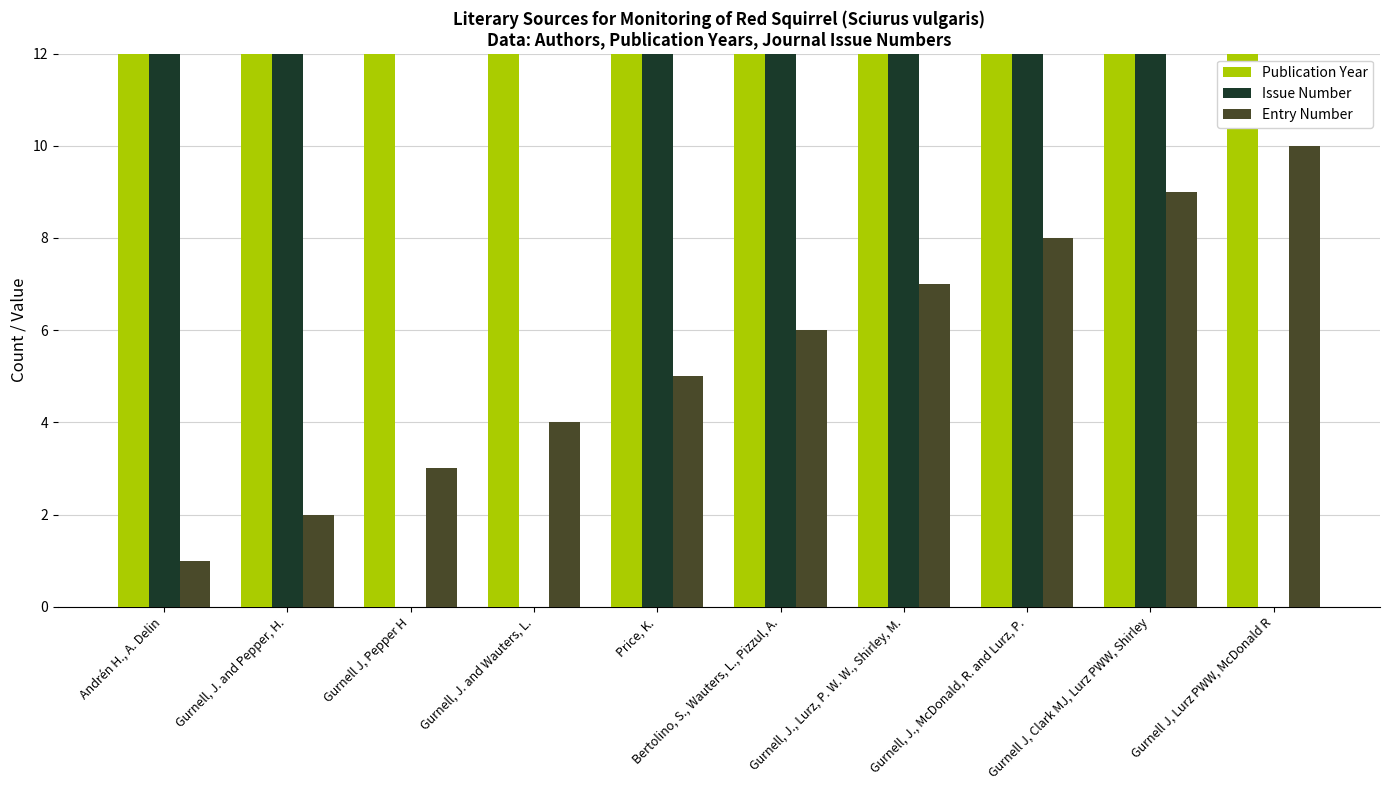

What is the difference between the Issue Number values at Bertolino, S., Wauters, L., Pizzul, A. and Gurnell J, Lurz PWW, McDonald R?

74